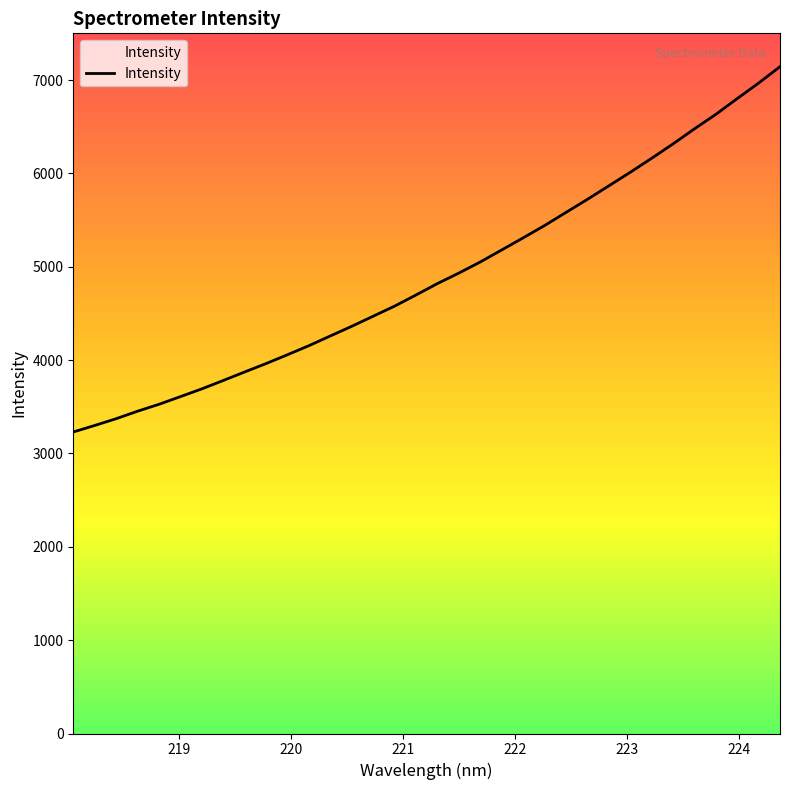

Does the chart have visible grid lines?

No